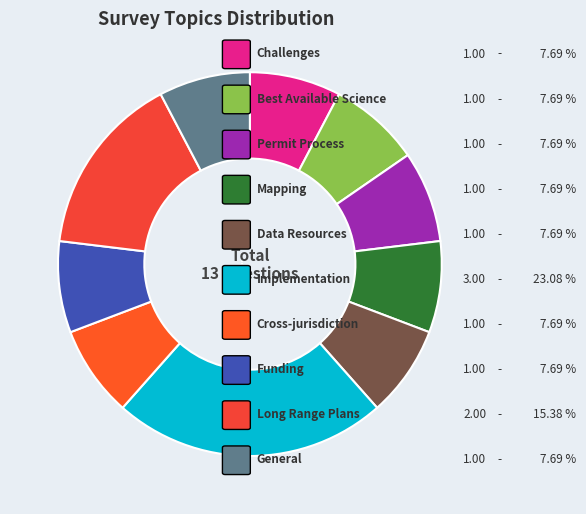

Approximately how many times larger is the value at Cross-jurisdiction compared to Implementation?

0.3